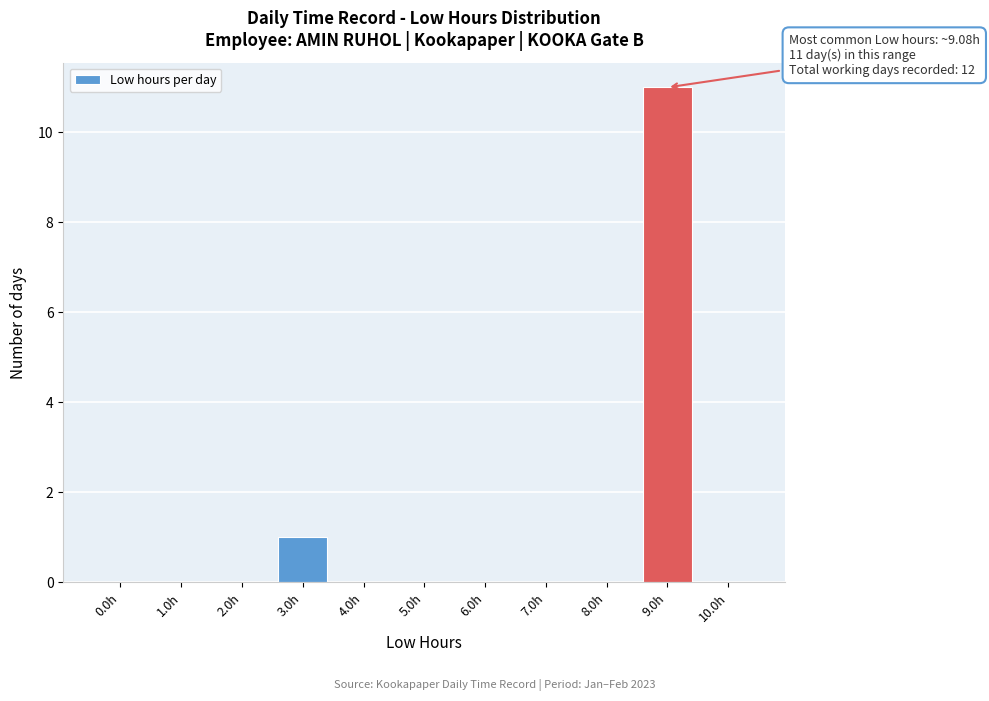

Reading left to right, extract all data points from this chart.

0.0h=0	1.0h=0	2.0h=0	3.0h=1	4.0h=0	5.0h=0	6.0h=0	7.0h=0	8.0h=0	9.0h=11	10.0h=0